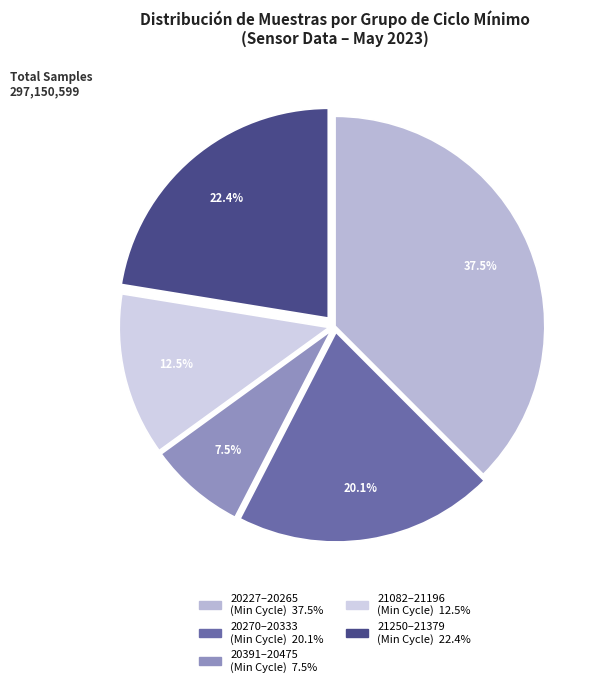

How many slices are in this pie chart?

5